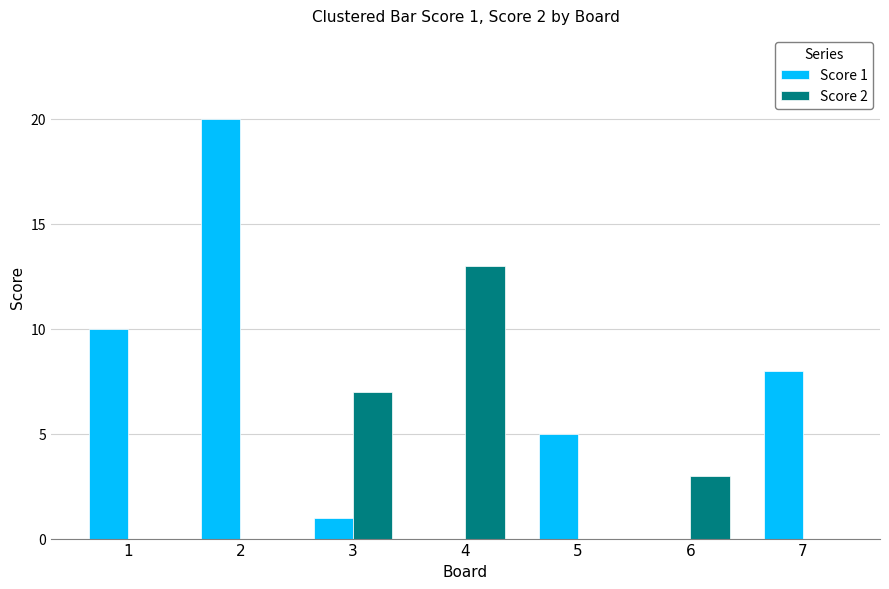

What is the average value of the Score 1 series?

6